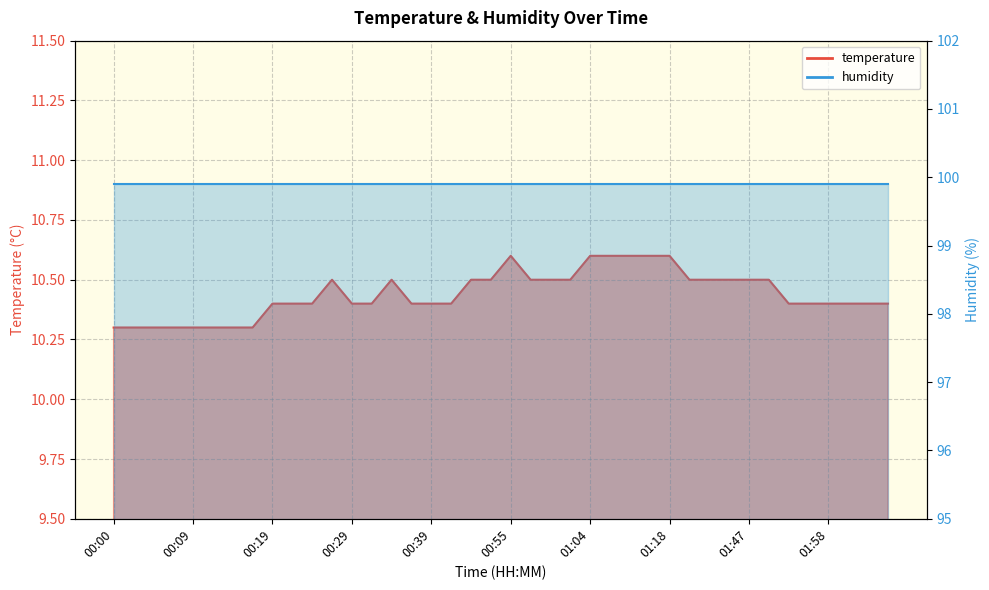

What is the ratio of the value at 00:19 to the value at 00:36?

1.0